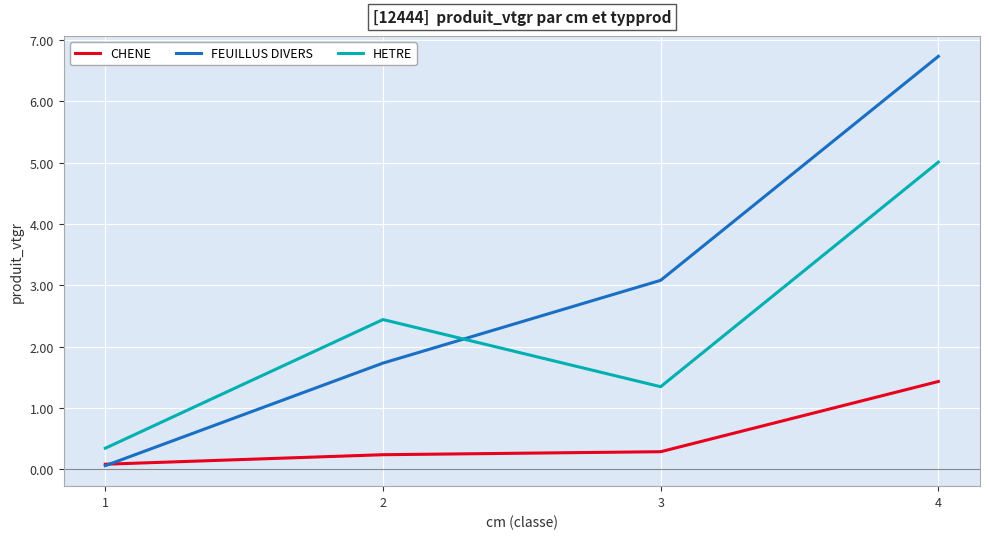

Between 1 and 2, which series saw the biggest shift?

HETRE